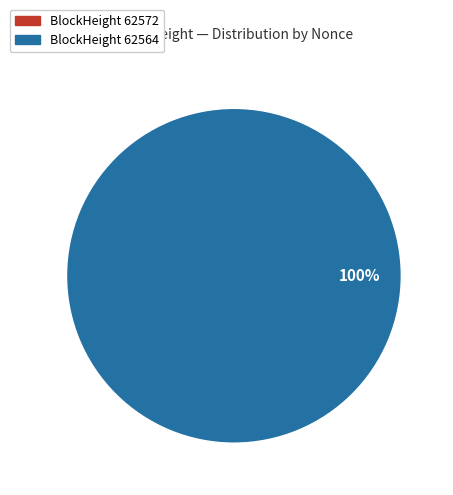

Count the number of slices in the pie.

2